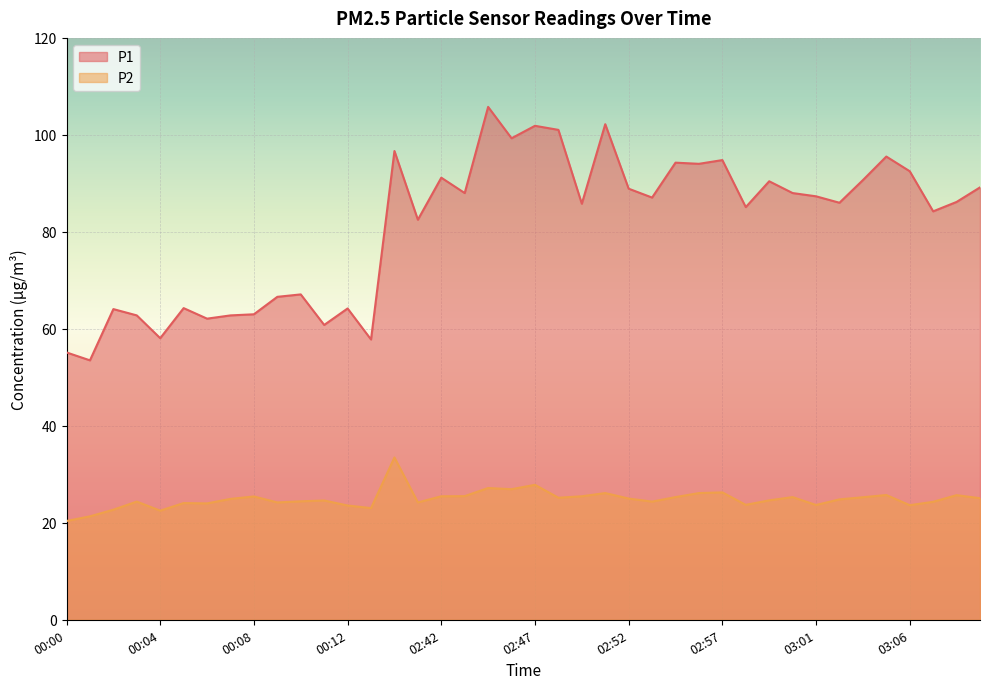

How many values in the P1 series are below 87?

20